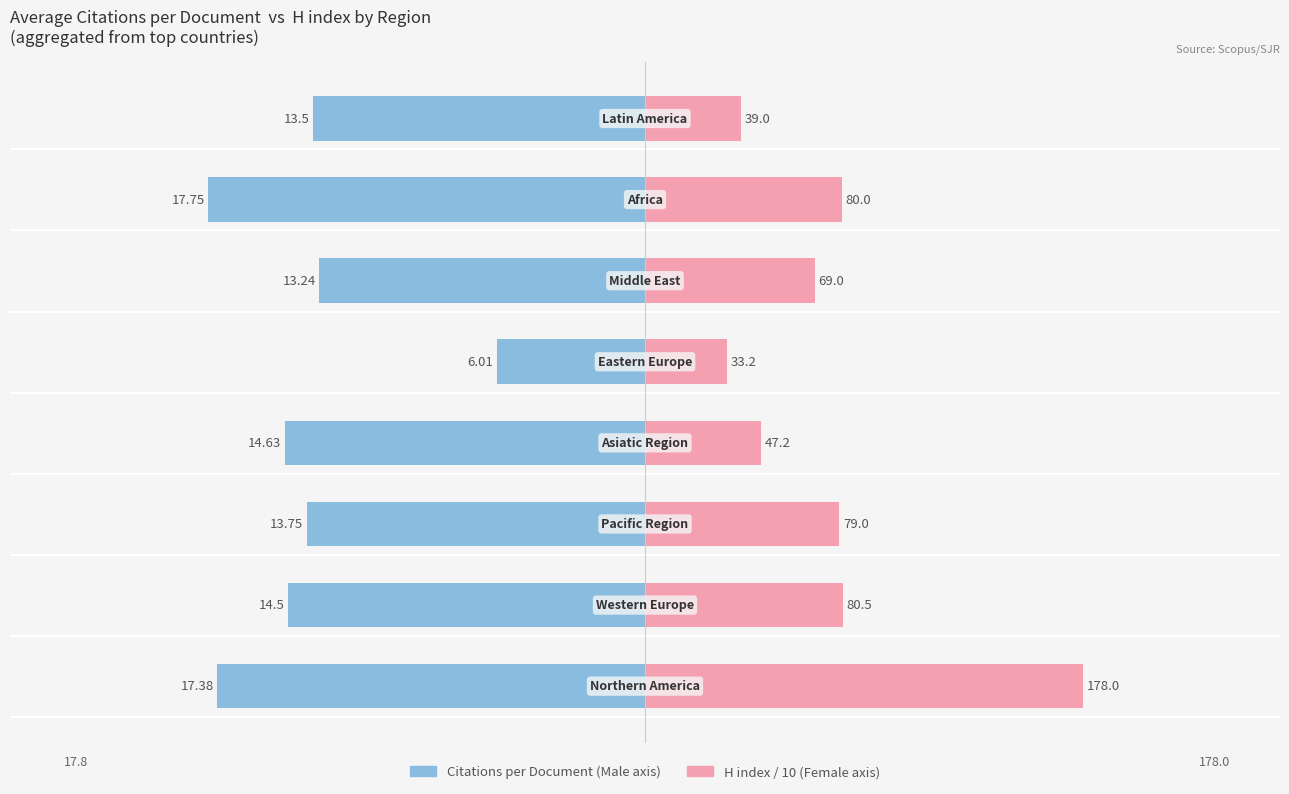

What is the value of the H index / 10 bar at the 5th from the left?

3.3